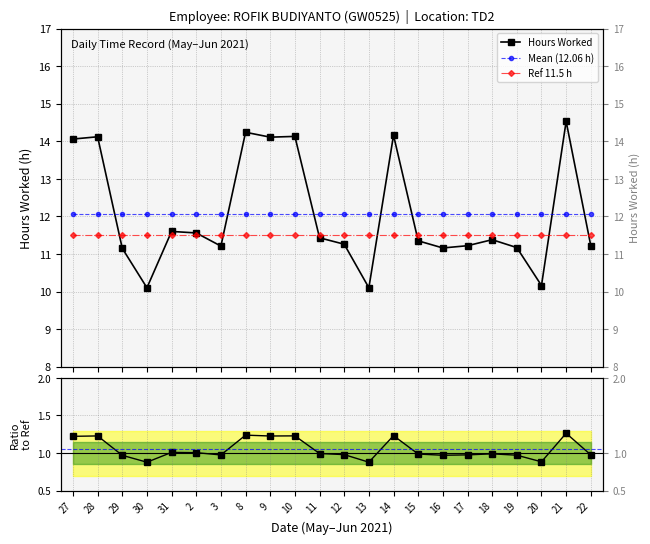

What is the maximum value shown in the chart?

14.5